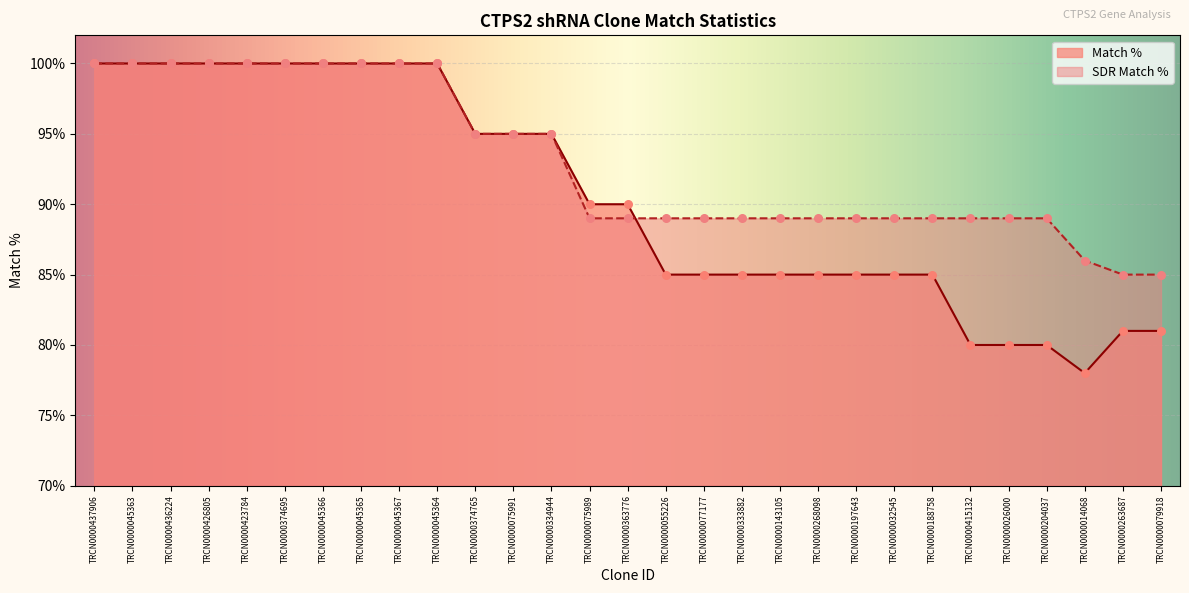

What are all the series names shown in the legend?

Match %, SDR Match %